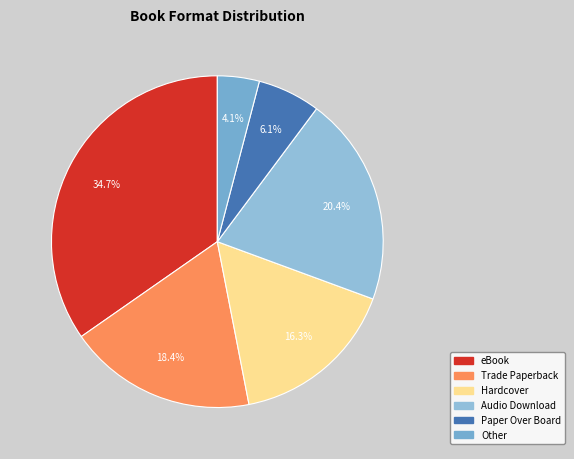

What percentage is NOT represented by Hardcover?

83.7%